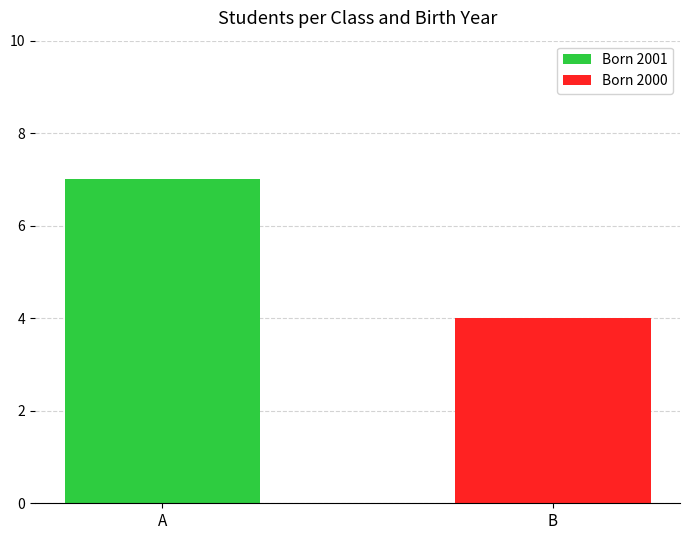

What value does the Born 2001 series have at Α?

7